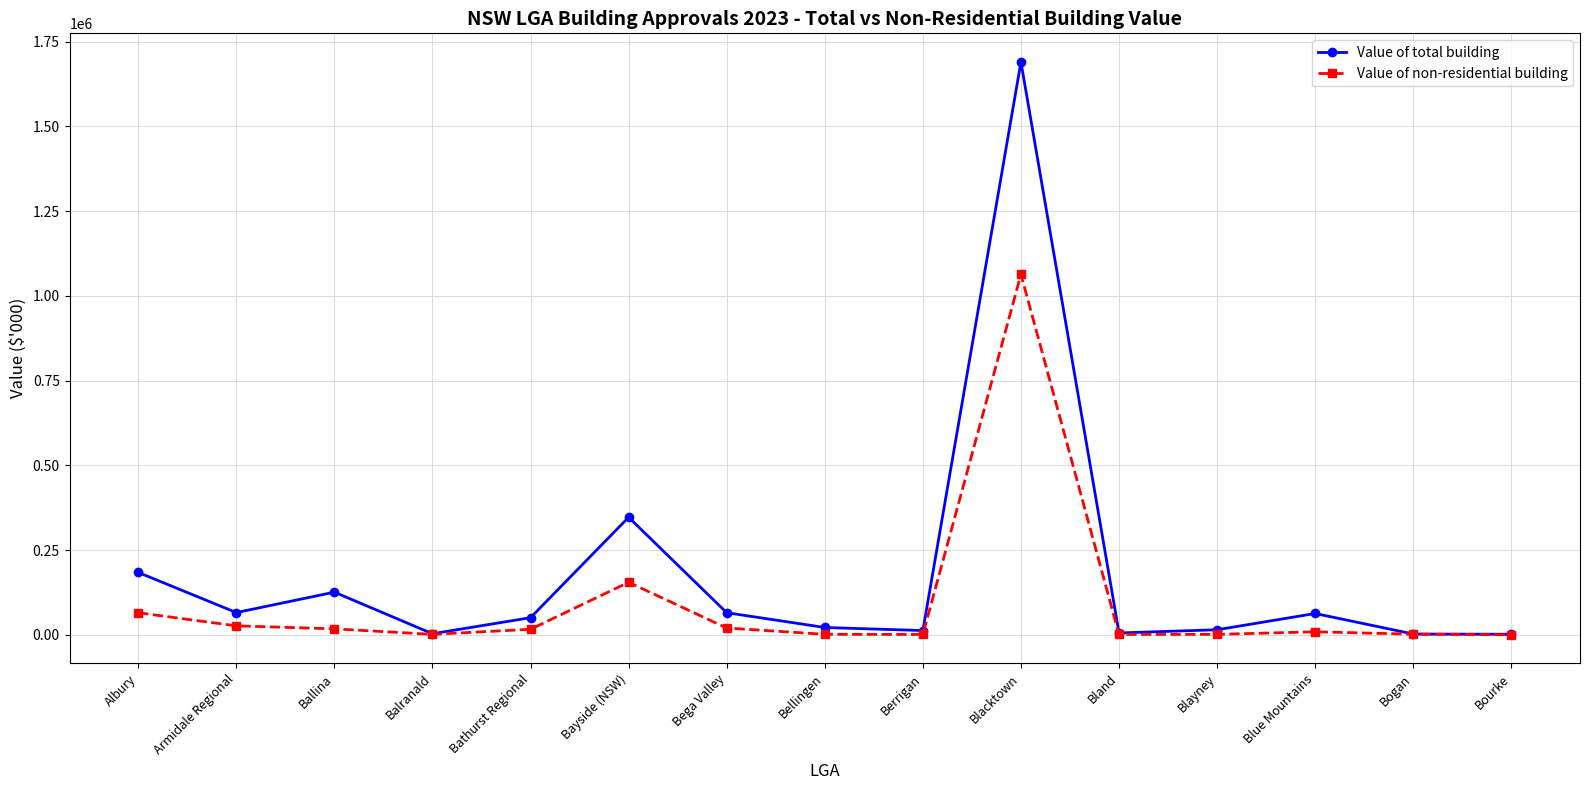

At which label does Value of non-residential building first exceed 8751?

Albury